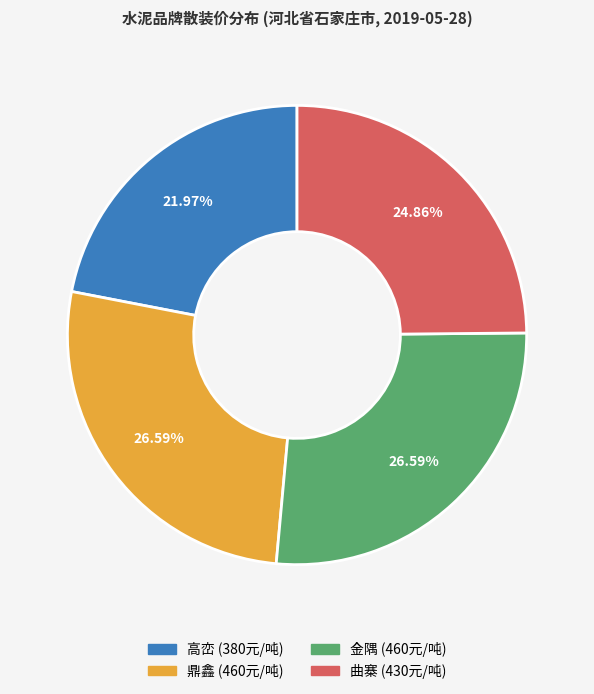

Which slice is the smallest?

高峦